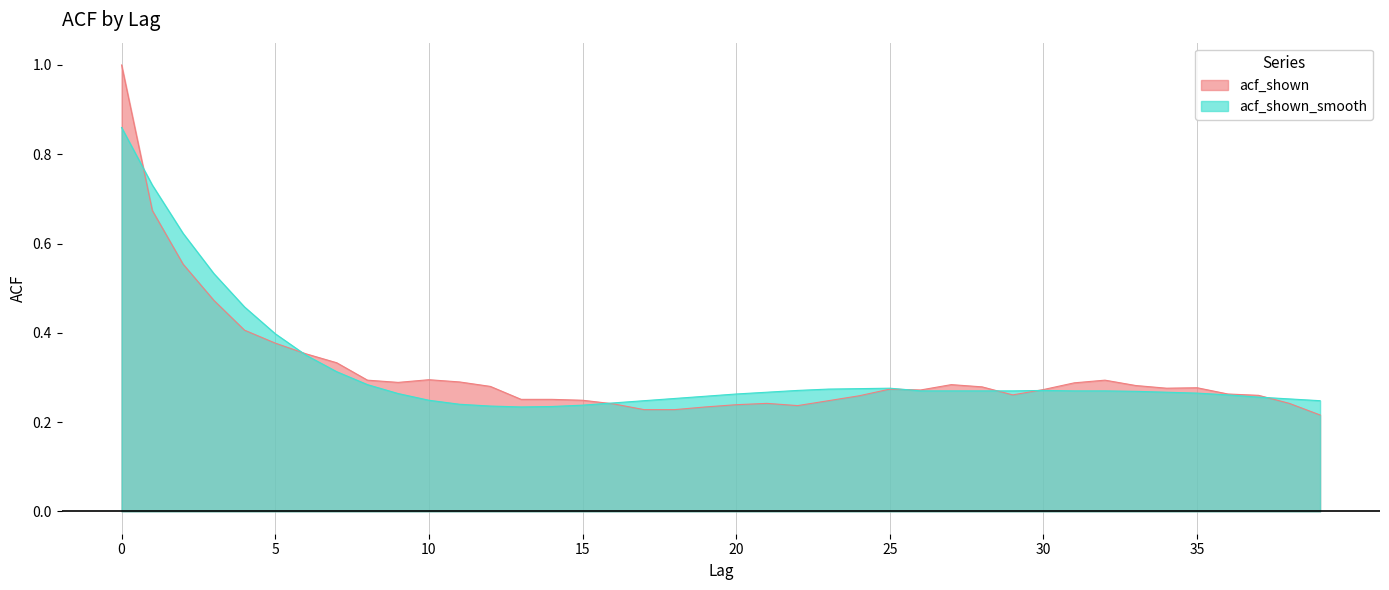

Does the chart display data point markers on the line(s)?

No